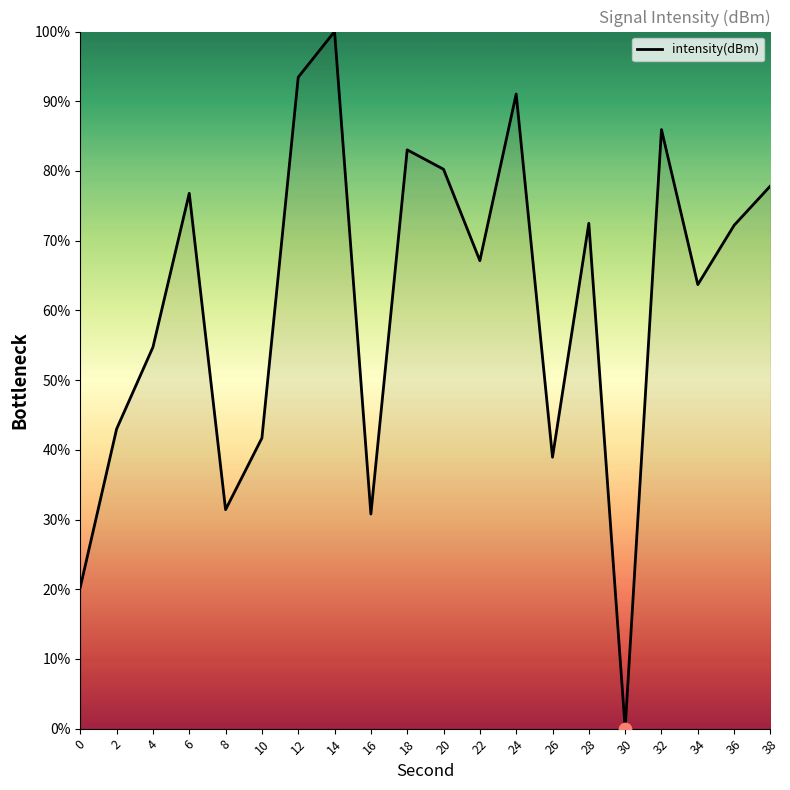

What is the ratio of the value at 32 to the value at 36?

1.2